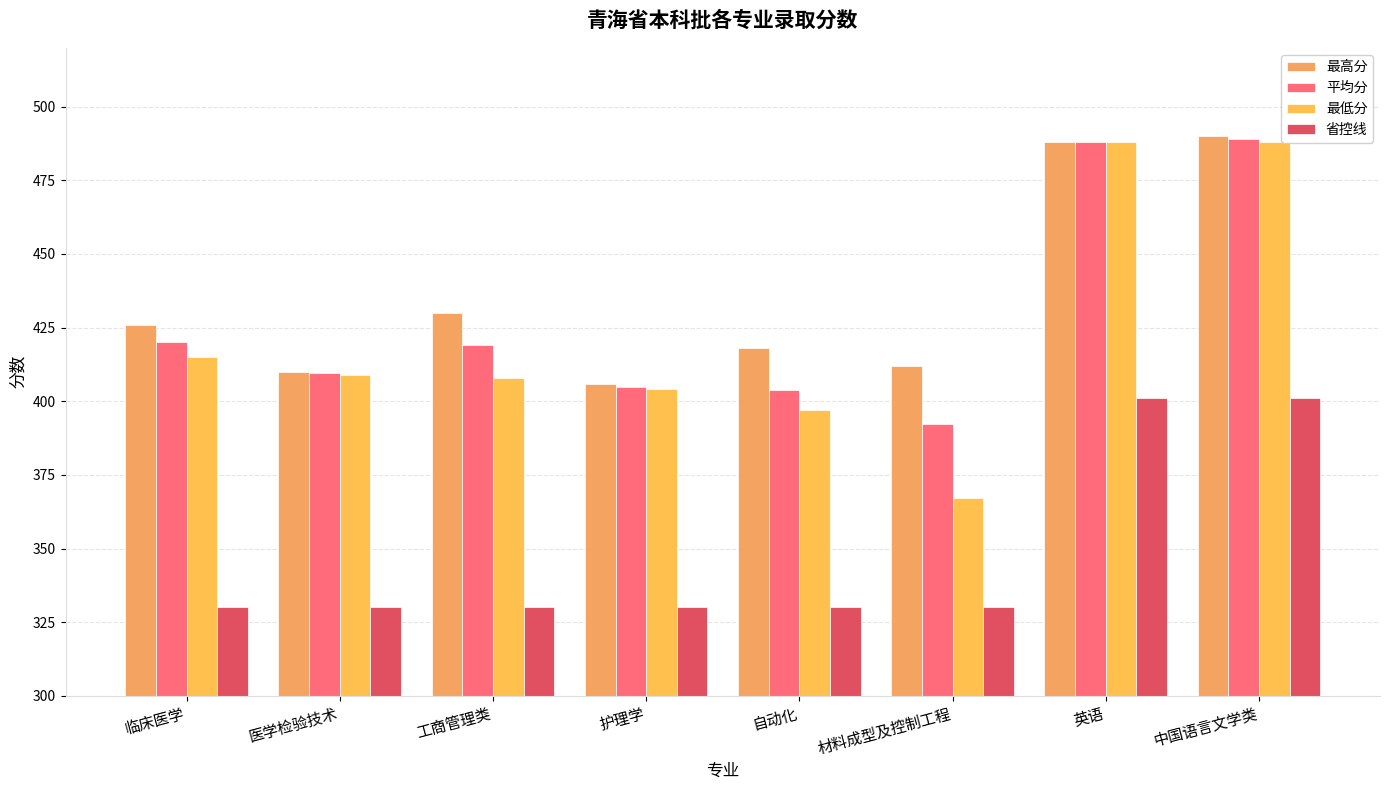

Which category has the highest value across all series?

中国语言文学类